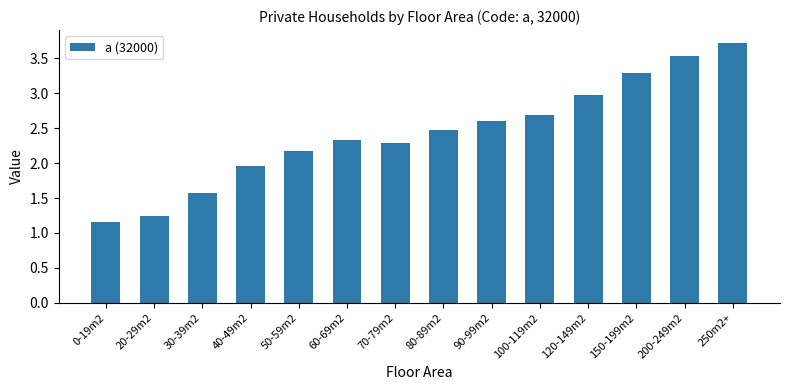

What position from the right is 0-19m2?

14